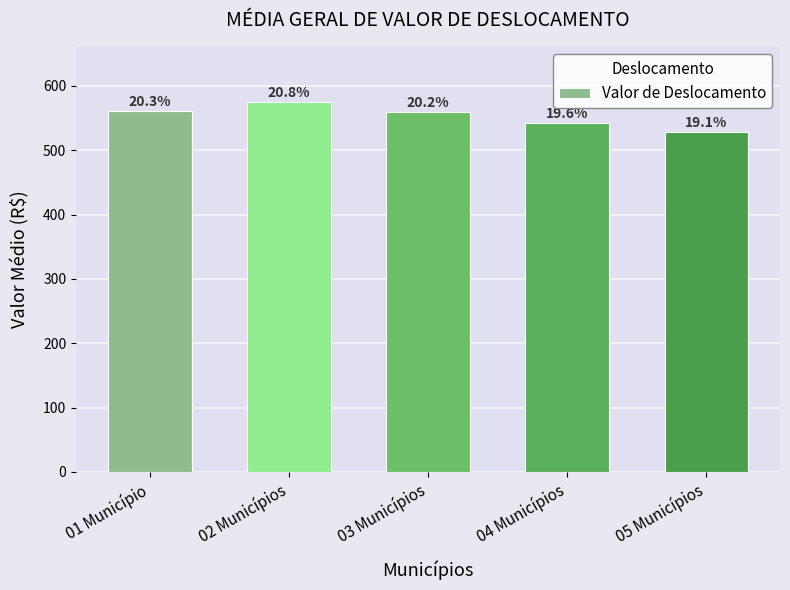

Reading left to right, list all the values displayed in this chart.

560.4	574.5	560.1	543.0	528.7